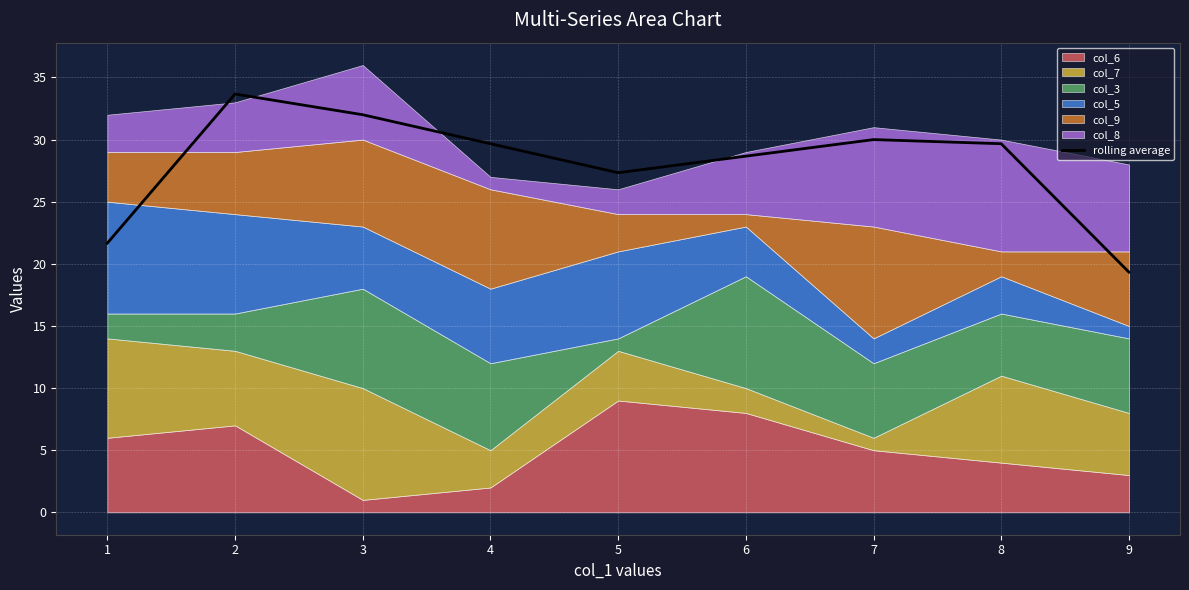

The rolling average series shows 15.6 at 3. True or false?

False